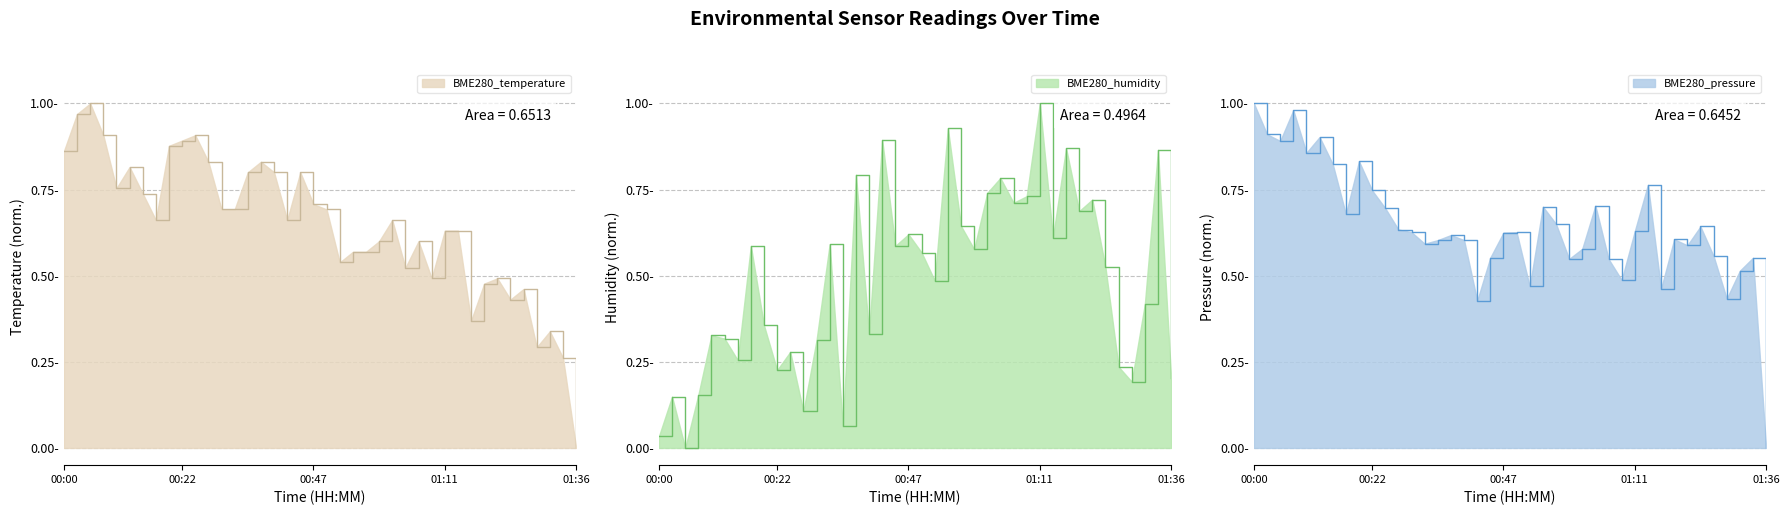

The value of BME280_humidity at 00:49 is 0.6. True or false?

True